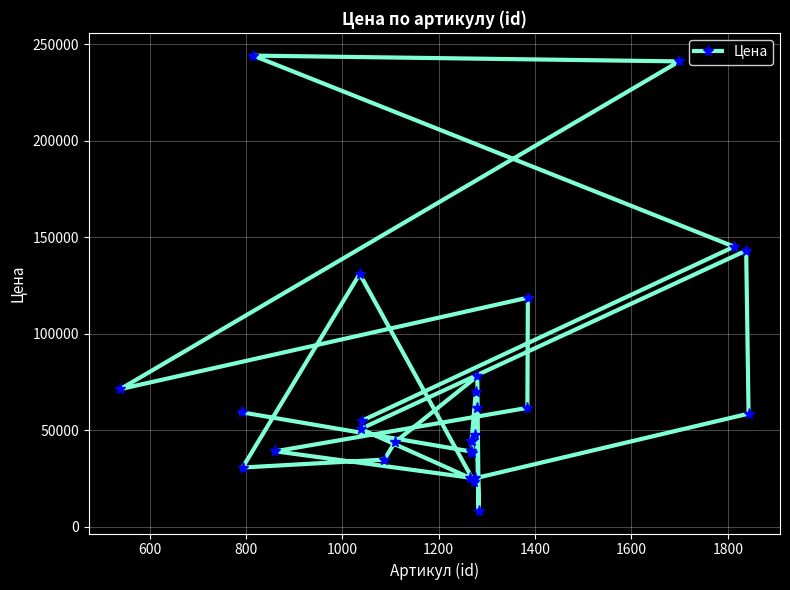

What is the value of the 28th point from the left?

58600